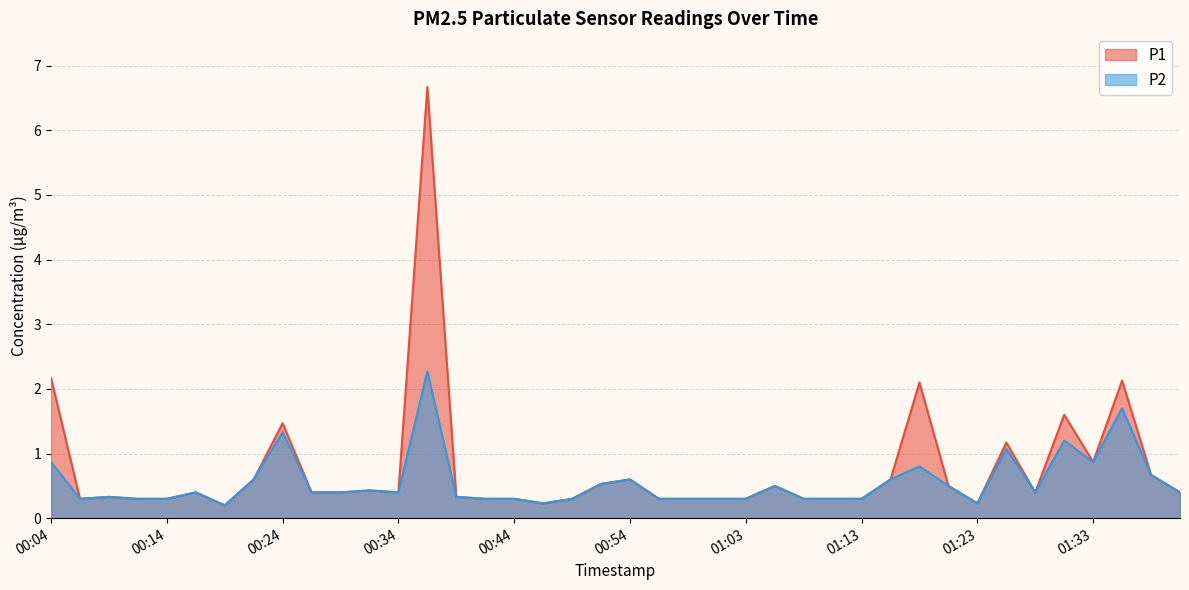

True or false: P1 has a value of 0.4 at 00:34.

True